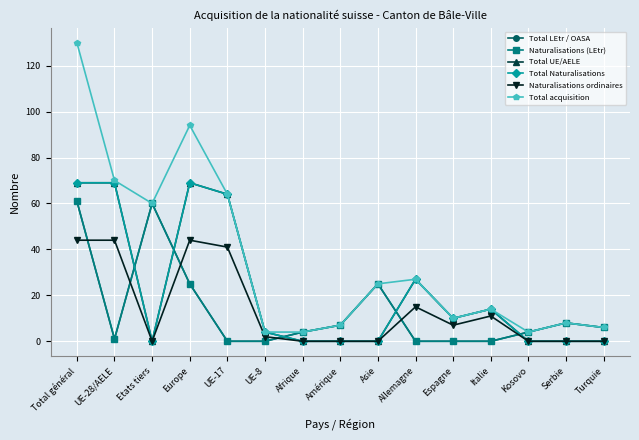

Does the chart have visible grid lines?

Yes